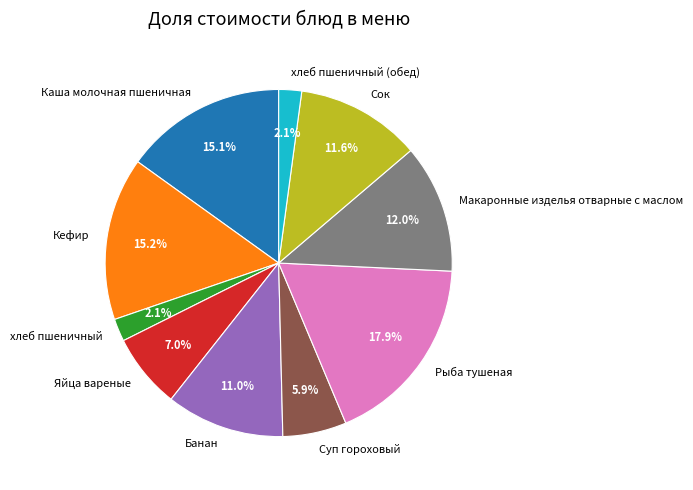

True or false: Макаронные изделья отварные с маслом accounts for 12% of the total.

True